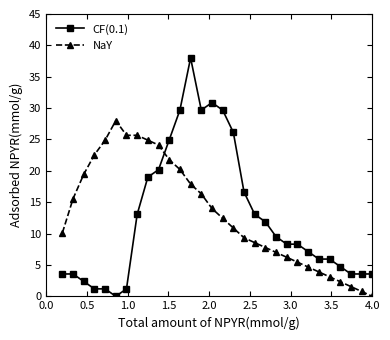

What is the average value of the NaY series?

13.2